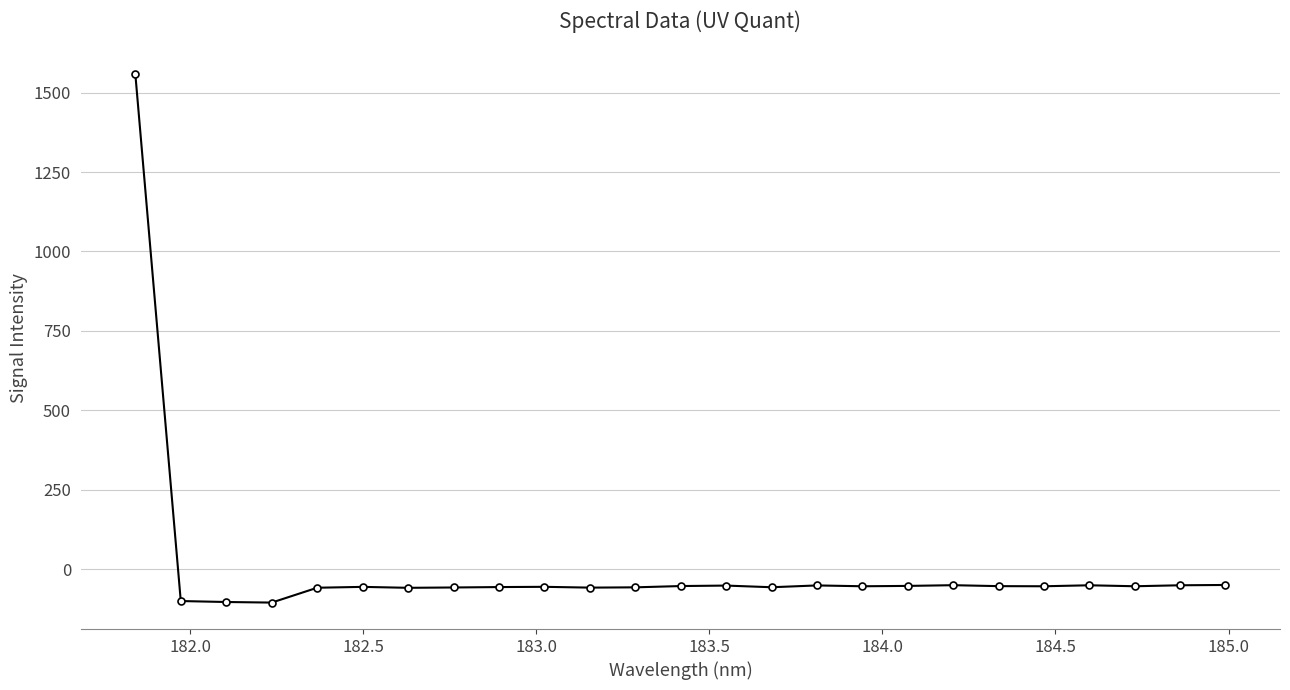

What is the difference between the maximum and minimum values?

1665.6